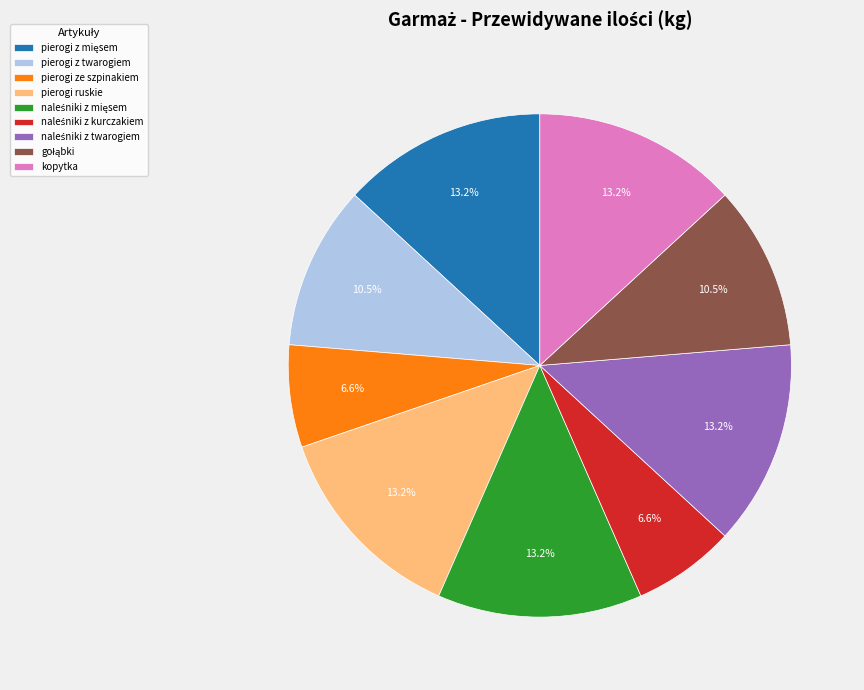

What portion of the pie excludes kopytka?

86.8%